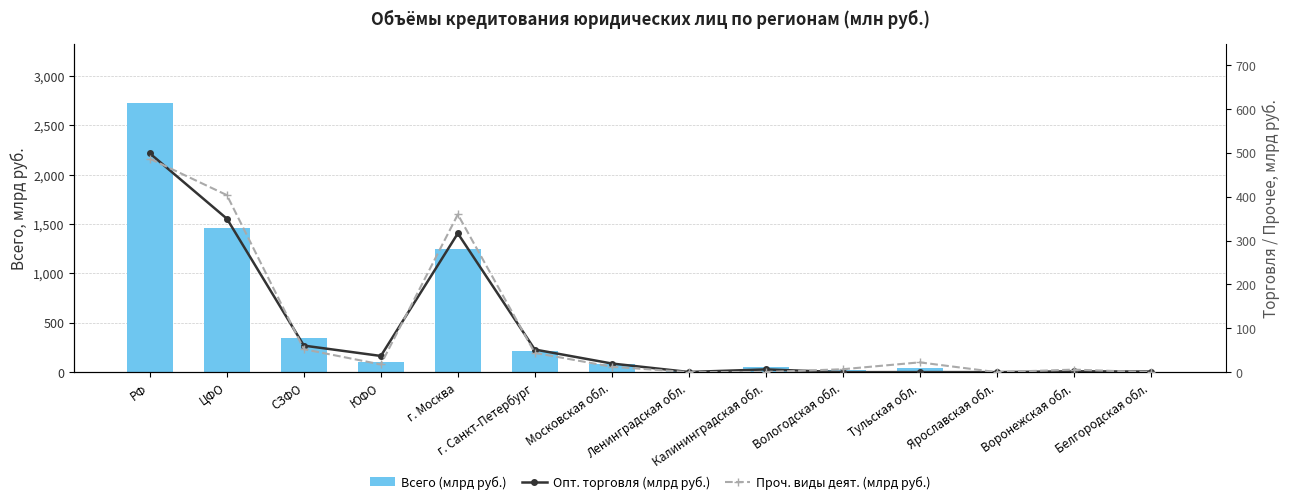

Reading left to right, transcribe all the data shown in this chart.

Всего (млрд руб.): 2723.9	1457.4	341.4	107.8	1248.4	217.9	87.7	10.1	49.4	22.3	38.0	10.8	15.1	4.8
Опт. торговля (млрд руб.): 498.8	350.0	60.6	37.0	316.5	51.7	19.8	0.5	6.3	0.1	0.2	0.2	1.9	1.4
Проч. виды деят. (млрд руб.): 486.7	403.7	52.4	17.7	359.6	44.1	12.5	0.0	0.4	6.8	22.4	0.1	5.9	0.0